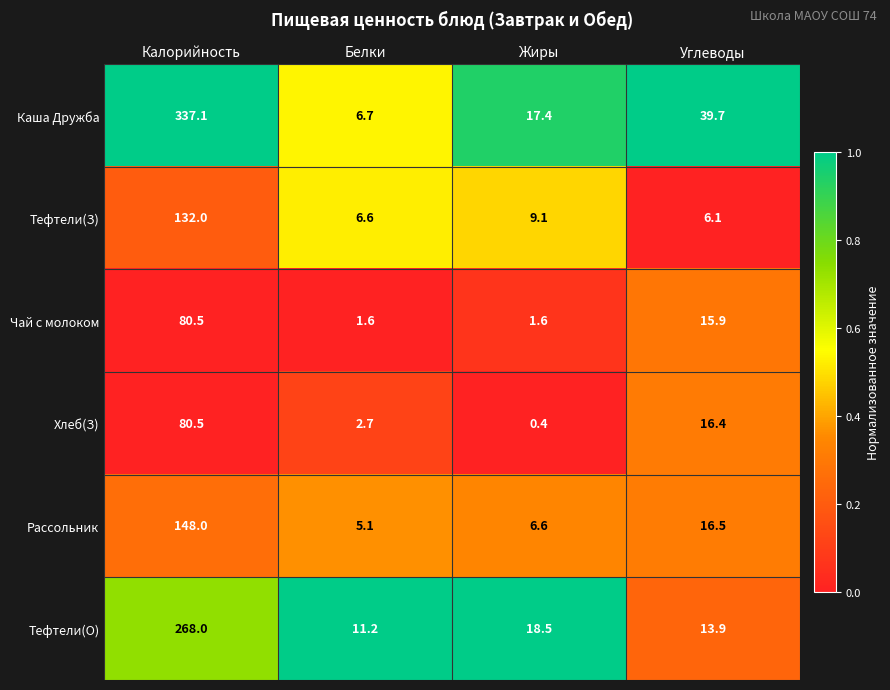

Which series has the largest range (max minus min)?

Каша Дружба